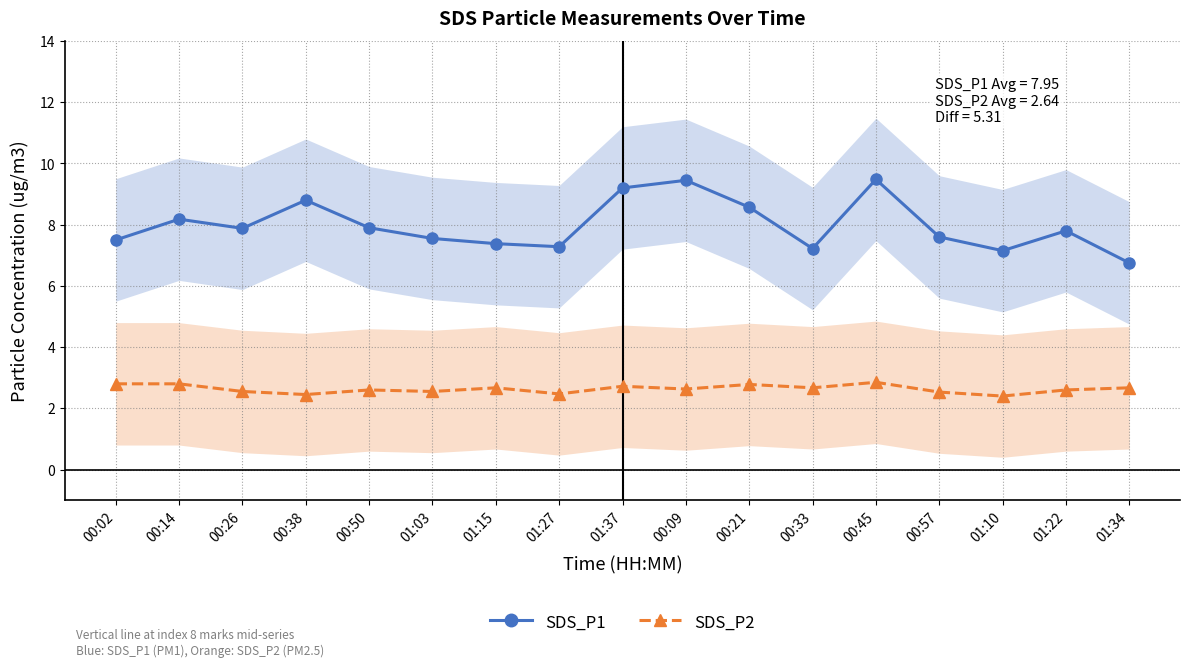

What is the label of the 11th point from the right?

01:15